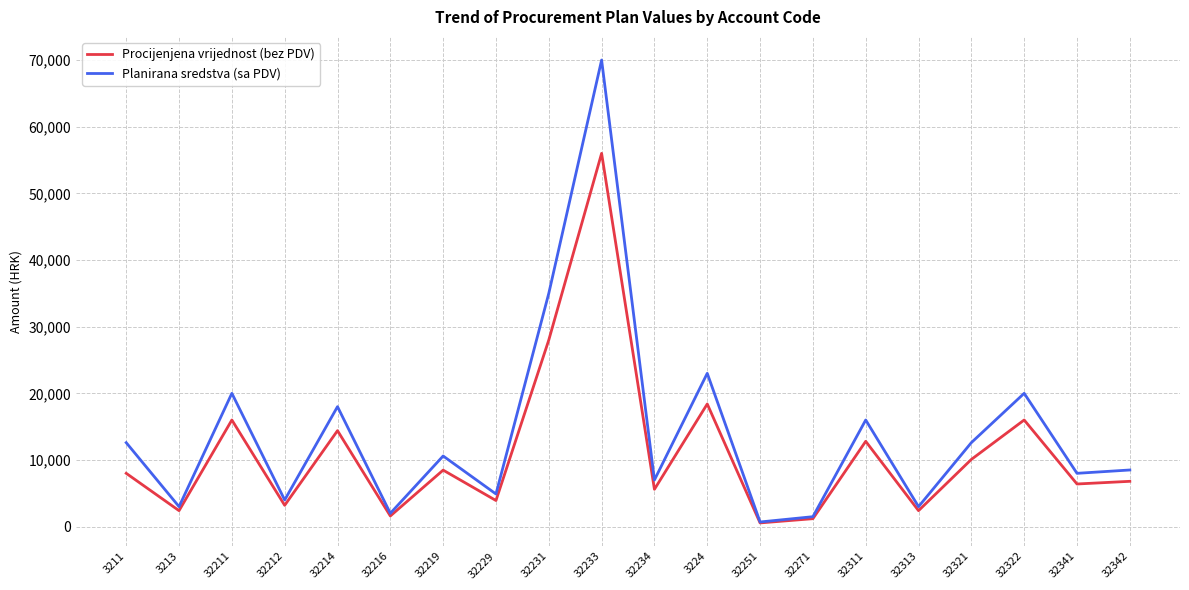

What value does the Procijenjena vrijednost (bez PDV) series have at 32342?

6800.0